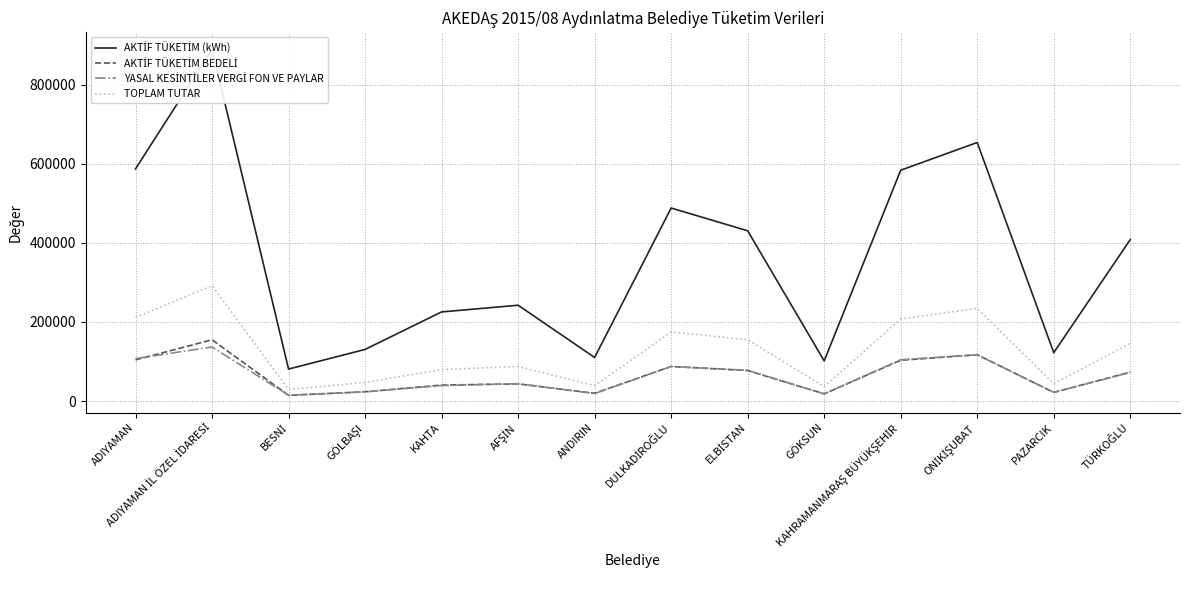

How many categories are shown in the chart?

14